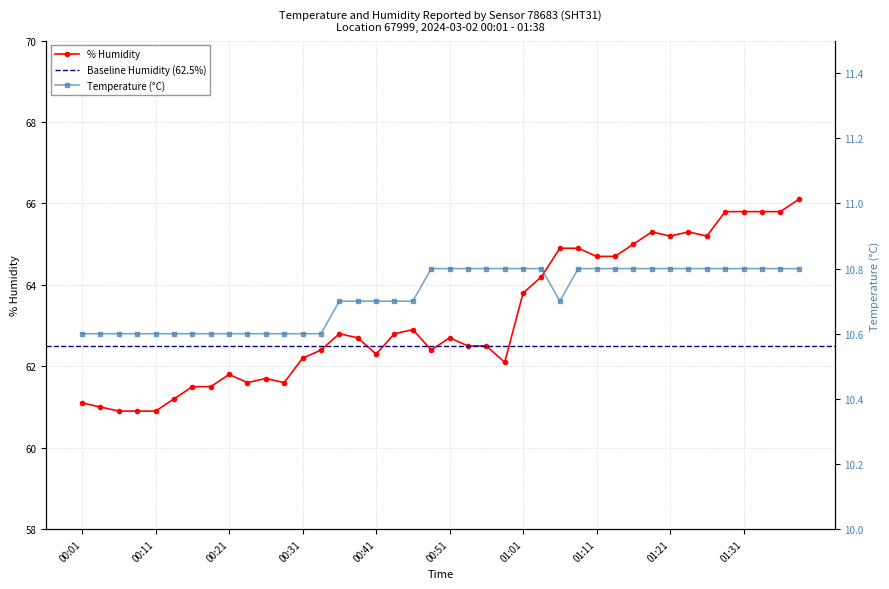

What position from the left is 00:51?

21